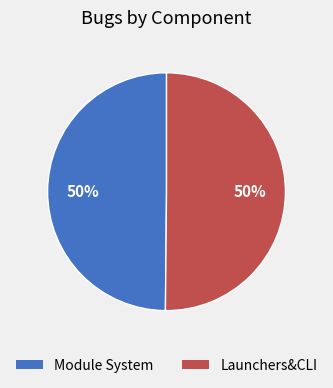

The Launchers&CLI slice represents 50% of the pie. True or false?

True